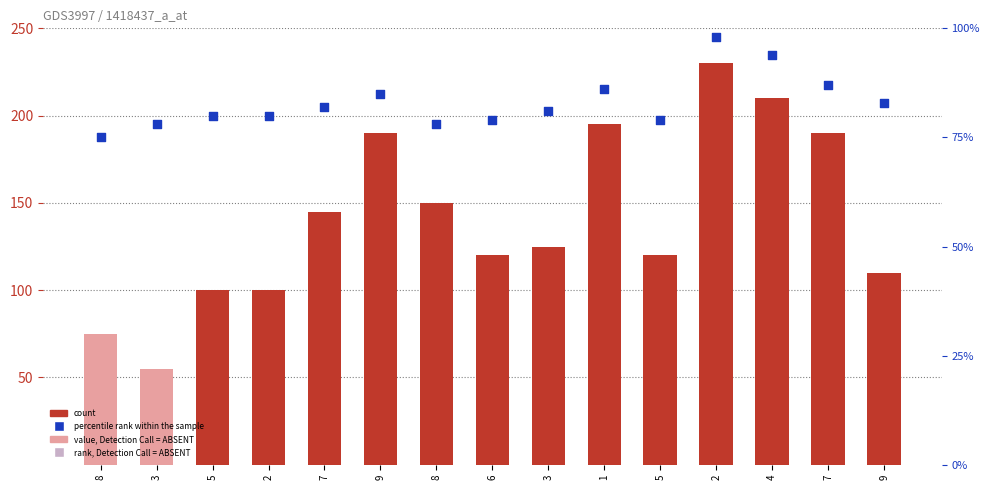

At how many categories does at least one series exceed 120?

8